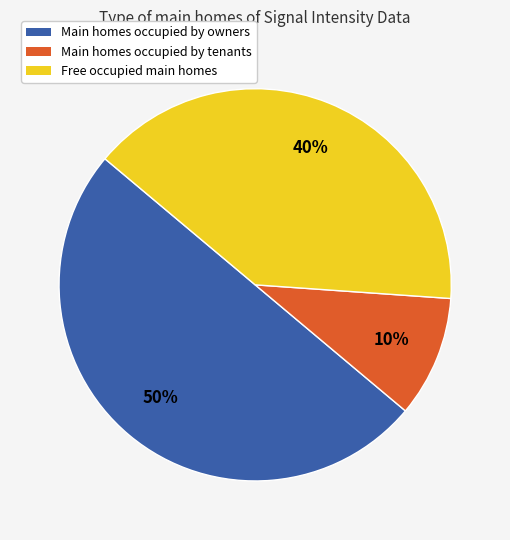

How many slices are in this pie chart?

3